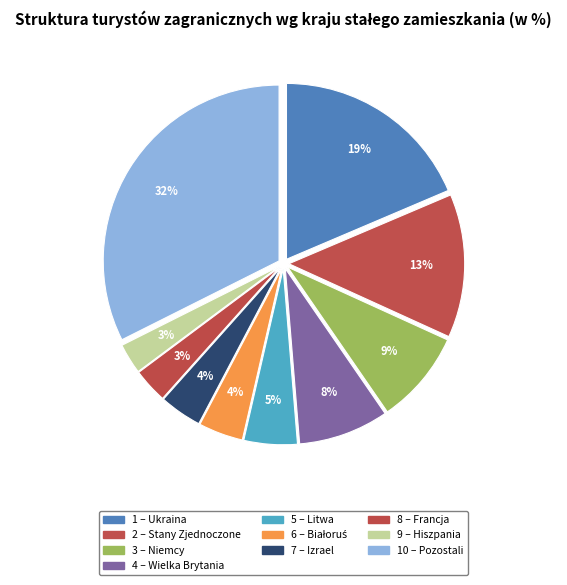

Which category has the biggest portion of the pie?

Pozostali